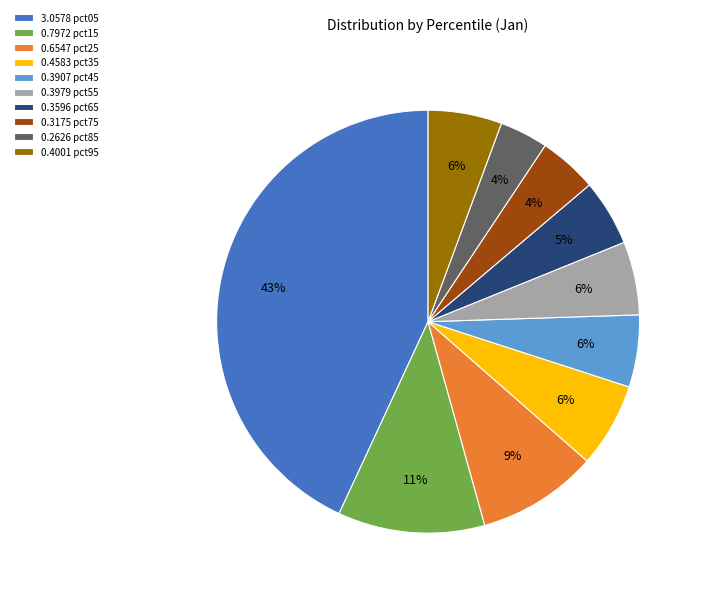

To the nearest percent, what is the average slice percentage?

10%